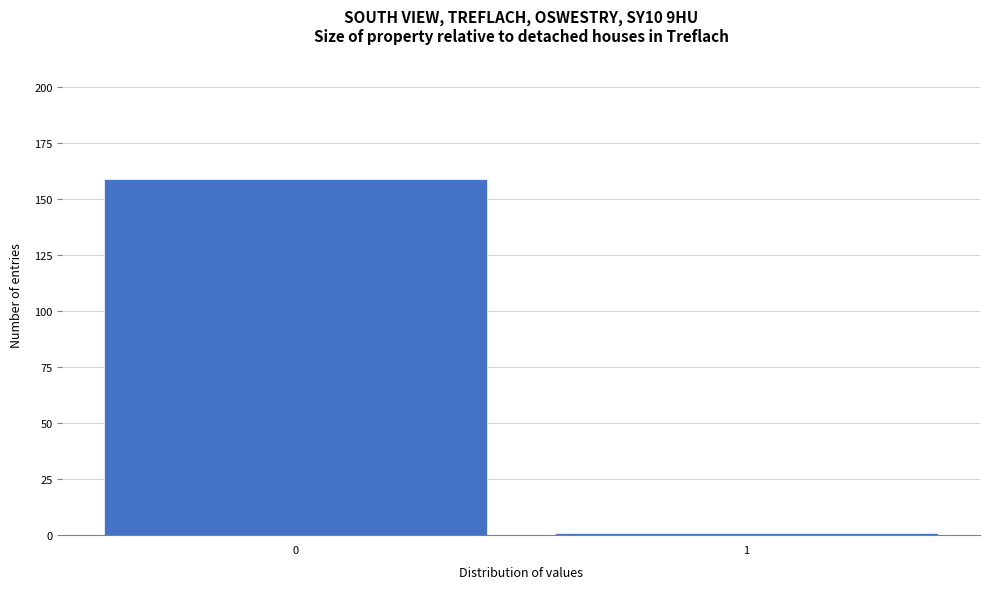

Reading left to right, transcribe all the data shown in this chart.

0=159	1=1